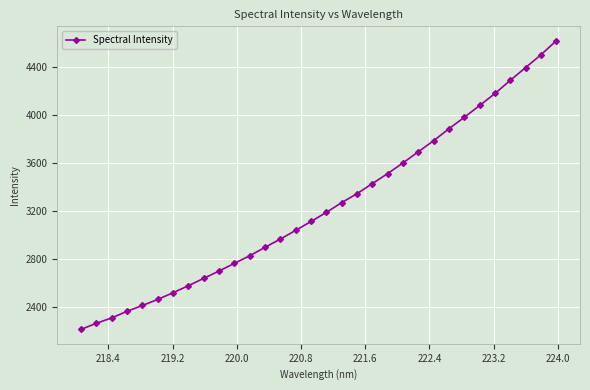

What is the smallest value displayed?

2216.1